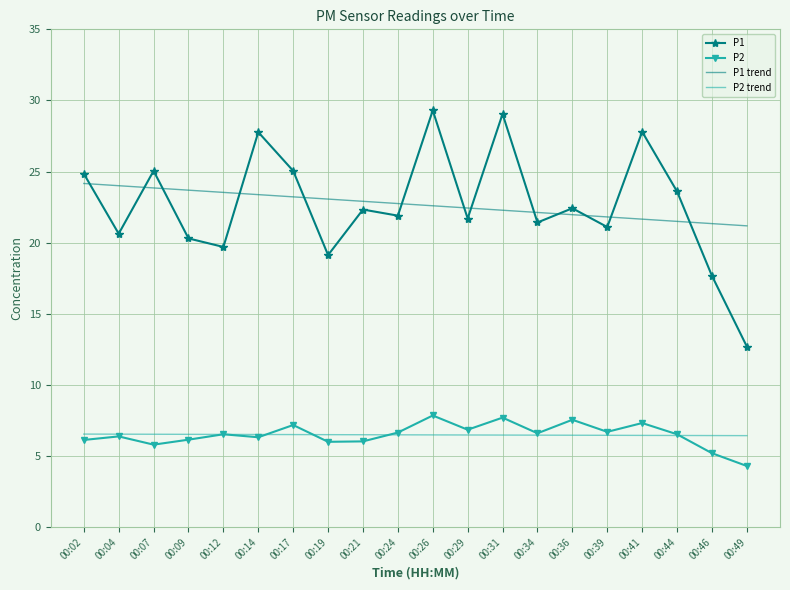

What is the maximum value shown in the chart?

29.3